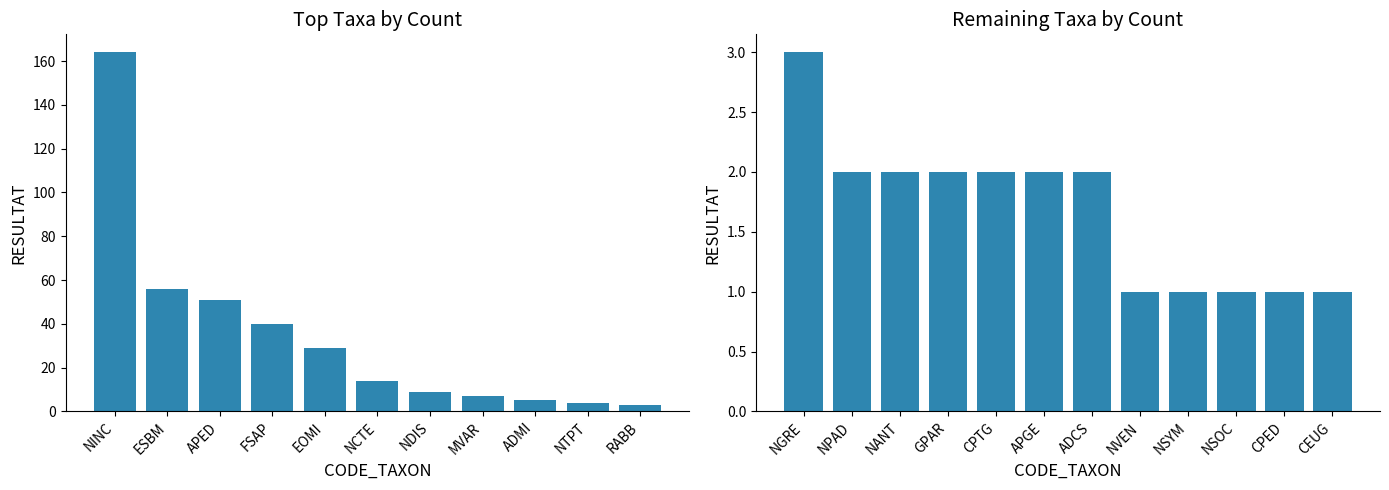

Rank the categories by value from lowest to highest.

CPED, NVEN, NSYM, NSOC, CEUG, ADCS, APGE, CPTG, NANT, GPAR, NPAD, RABB, NGRE, NTPT, ADMI, MVAR, NDIS, NCTE, EOMI, FSAP, APED, ESBM, NINC